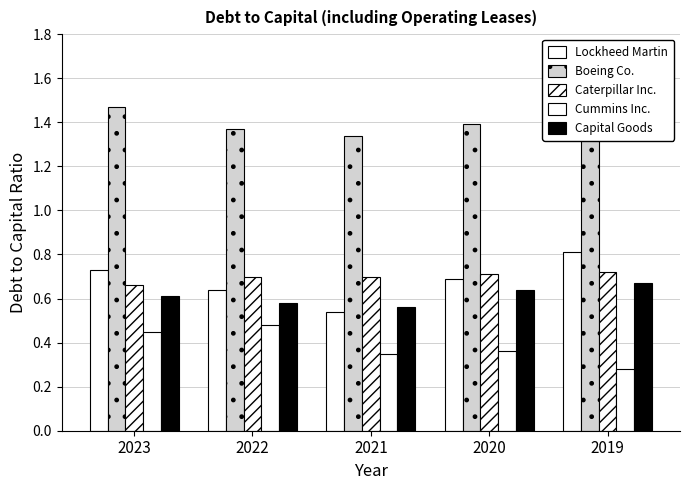

How many distinct data groups are displayed?

5